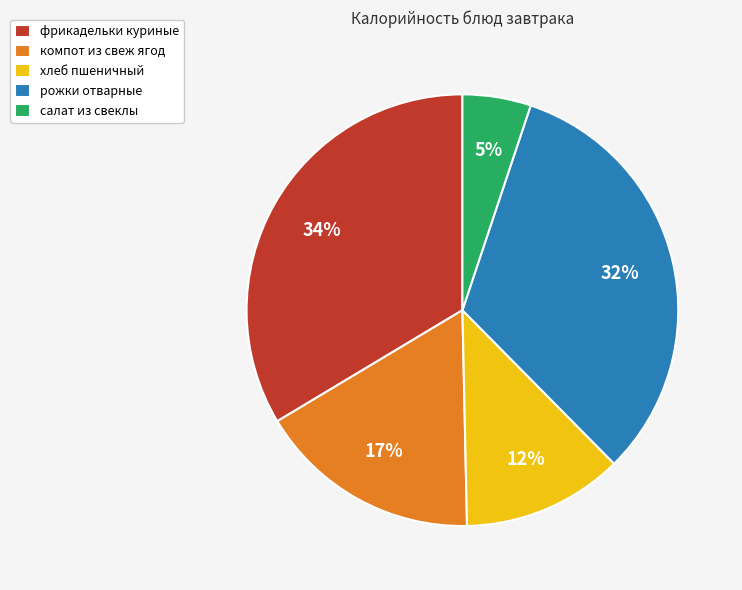

How many segments does this pie chart have?

5